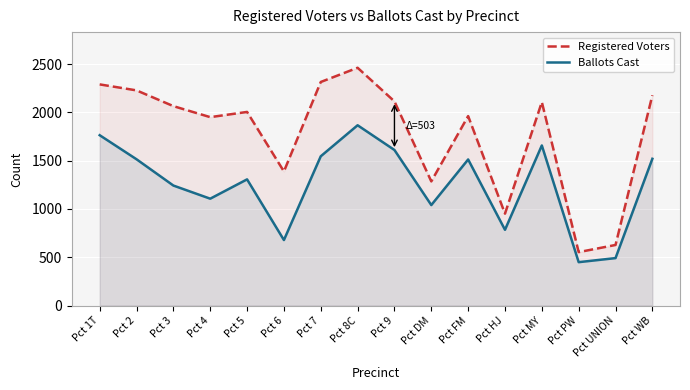

The value of Ballots Cast at Pct HJ is 784. True or false?

True